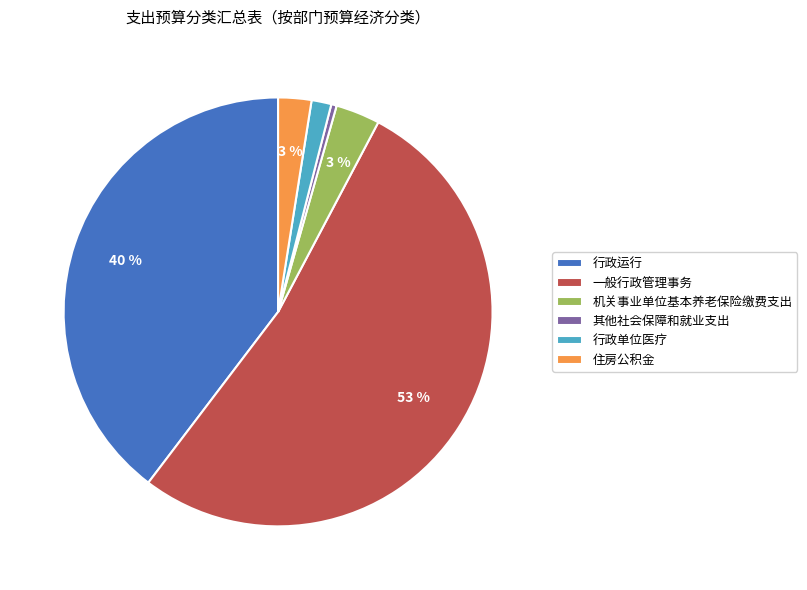

Is it true that 一般行政管理事务 is 40% of the pie?

False